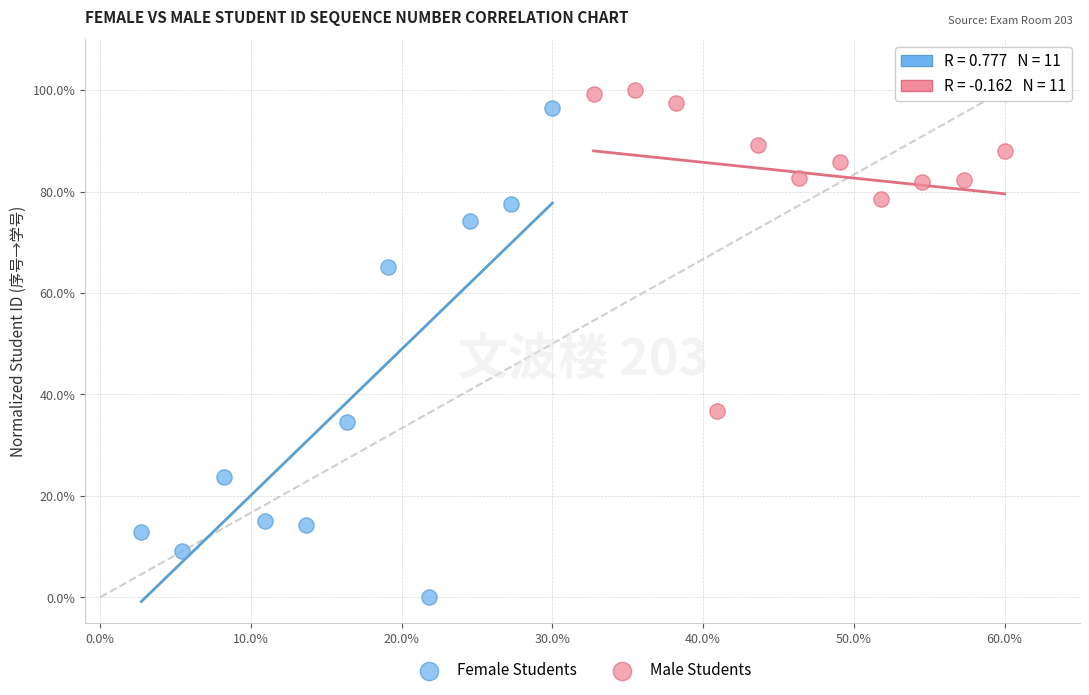

What are all the series names shown in the legend?

Female Students, Male Students